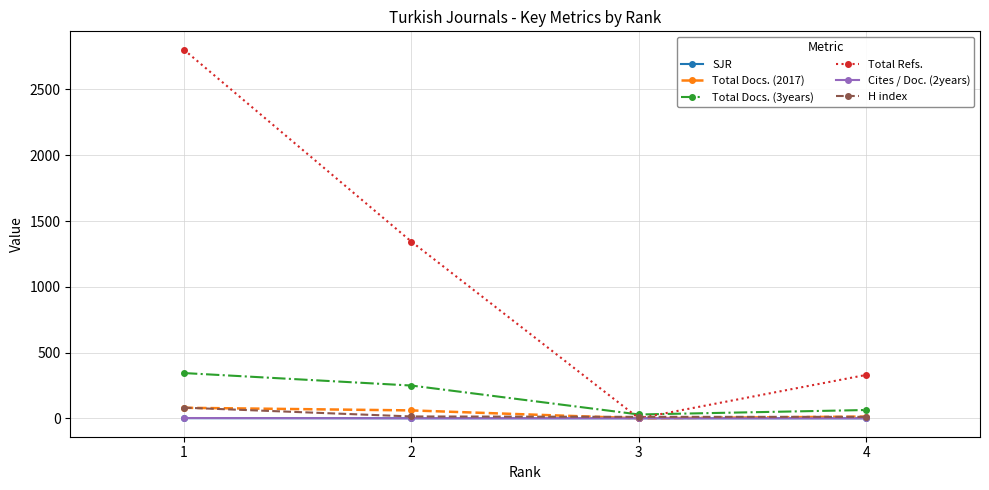

Which label corresponds to the largest value in the chart?

1